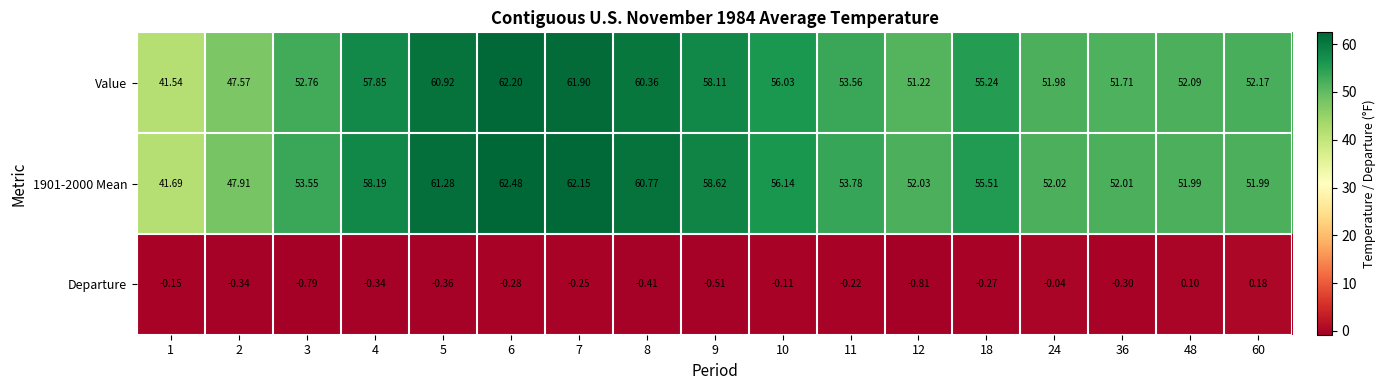

Is the value of Value at 7 greater than the value of Departure at 10?

Yes